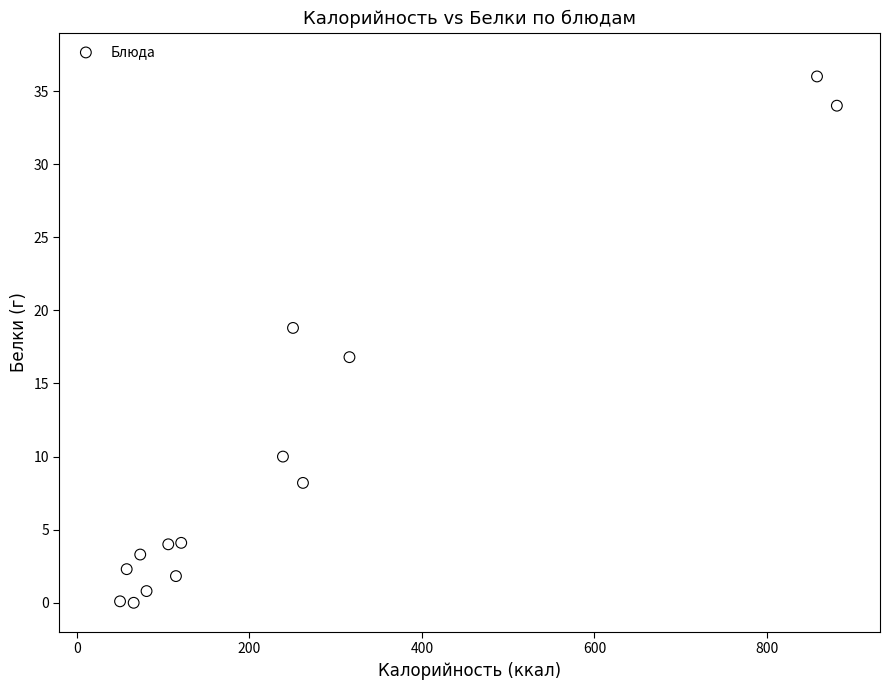

What is the range of Y values (max minus min)?

36.0